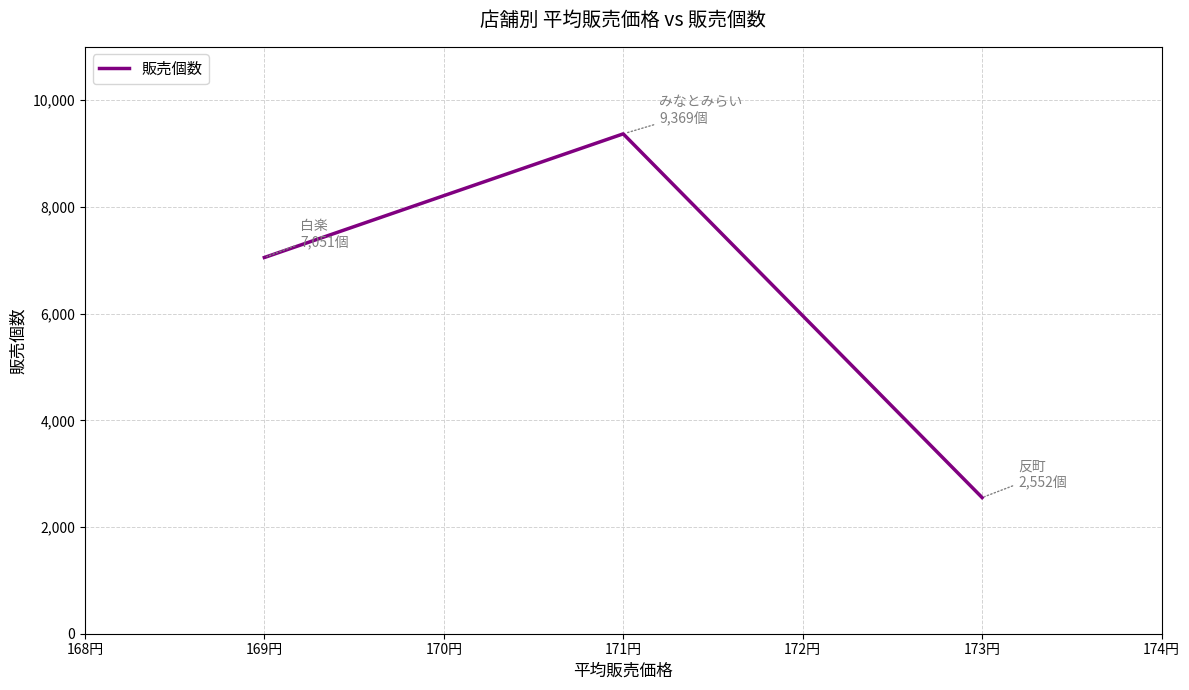

What is the change in value from 169円 to 171円?

+2318